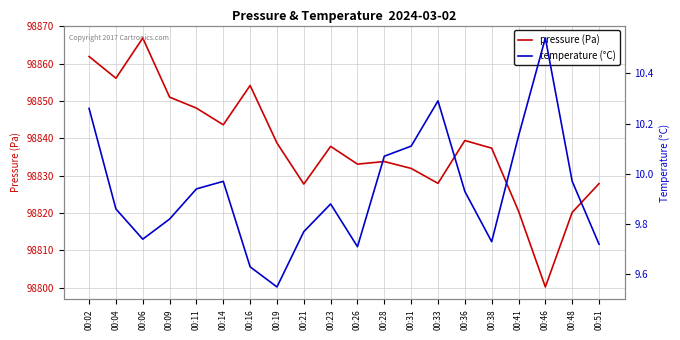

Reading right to left, what are all the values shown in this chart?

pressure (Pa): 98827.8	98820.1	98800.2	98820.5	98837.3	98839.4	98827.9	98831.9	98833.8	98833.1	98837.8	98827.7	98838.7	98854.1	98843.6	98848.1	98851.0	98866.8	98856.1	98861.9
temperature (°C): 9.7	10.0	10.5	10.2	9.7	9.9	10.3	10.1	10.1	9.7	9.9	9.8	9.6	9.6	10.0	9.9	9.8	9.7	9.9	10.3